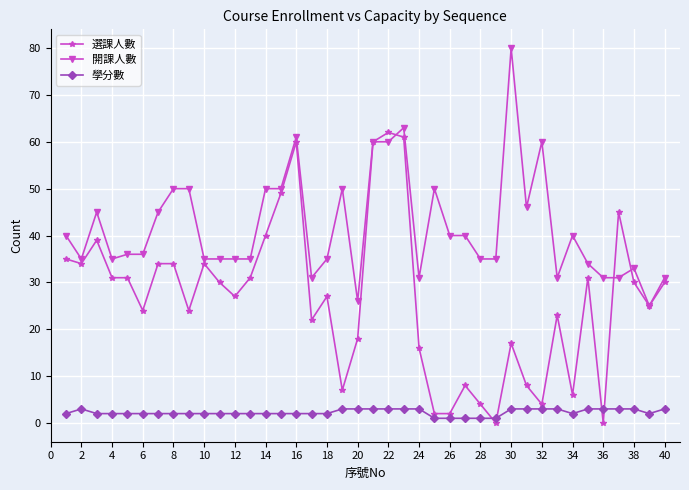

Which series has the widest spread of values?

選課人數